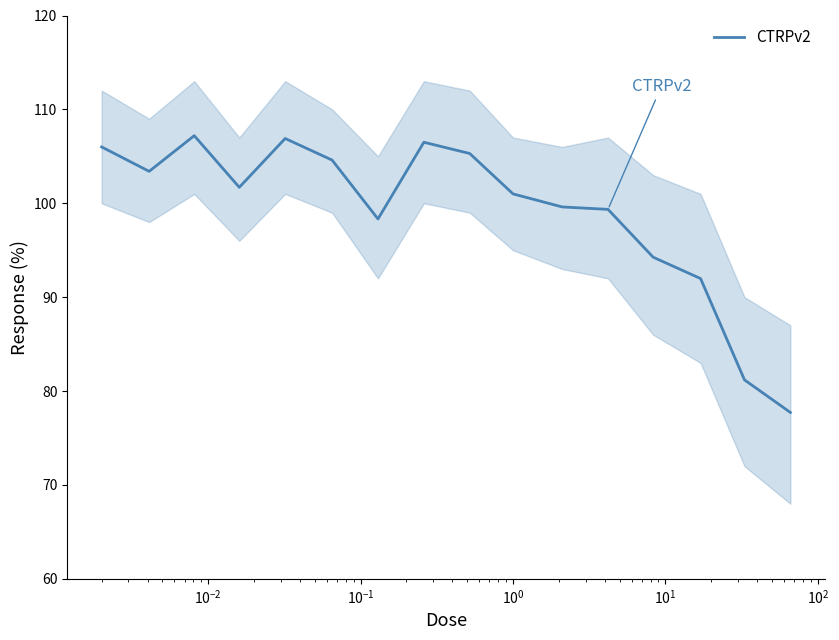

Where is the first local maximum?

$\mathdefault{10^{-2}}$